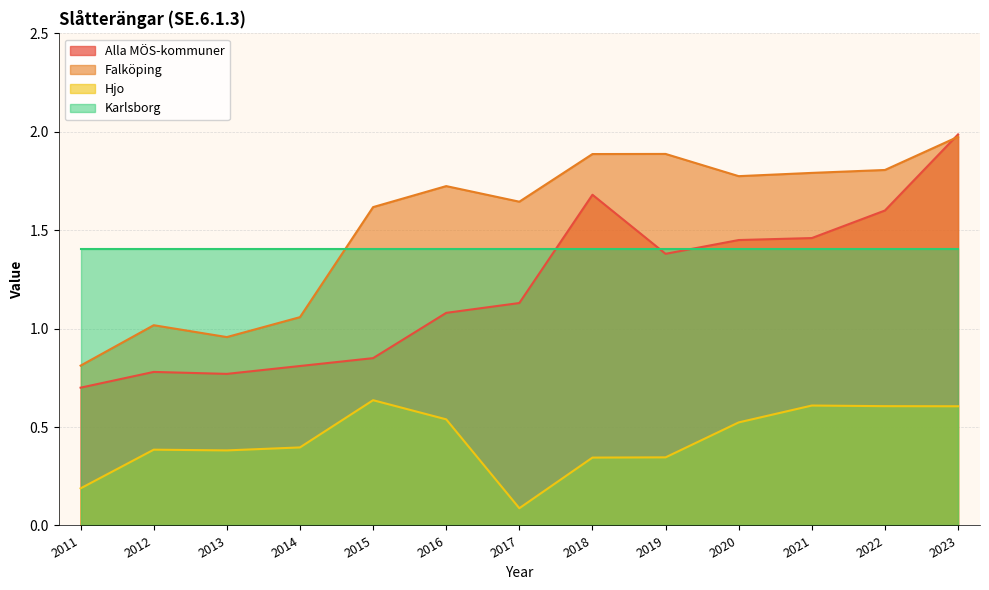

What is the highest value of the Alla MÖS-kommuner series?

2.0